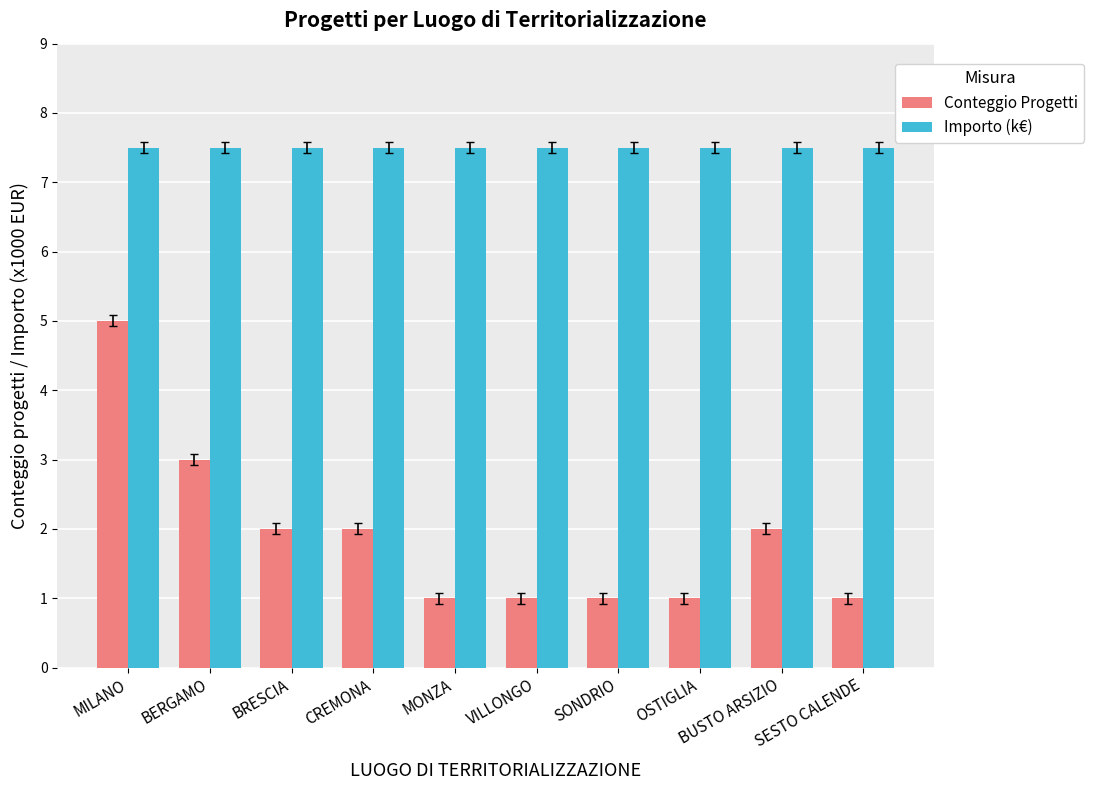

The Conteggio Progetti series shows 0.5 at SESTO CALENDE. True or false?

False